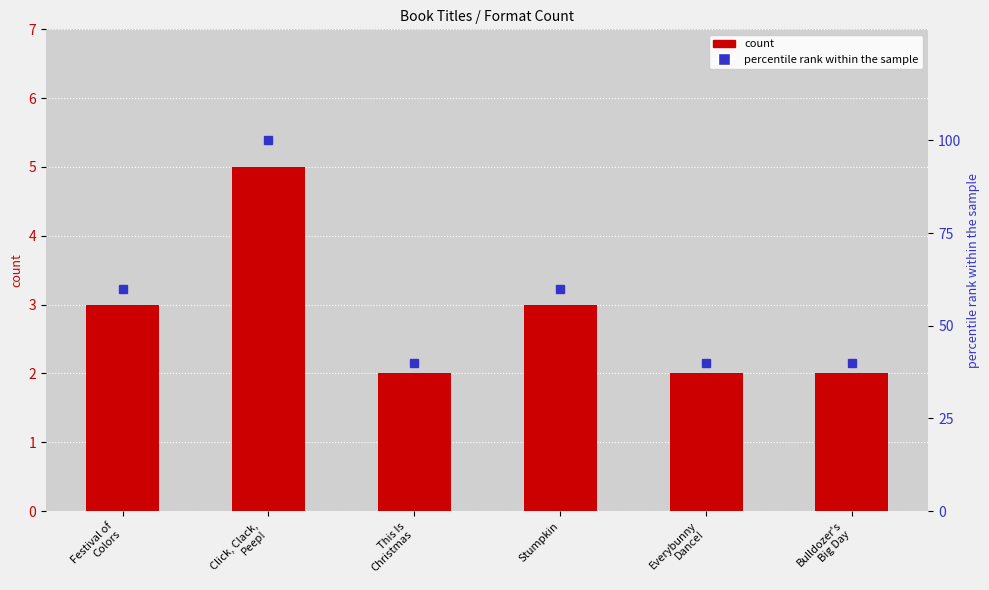

What is the difference between the percentile rank within the sample values at Everybunny
Dance! and Festival of
Colors?

20